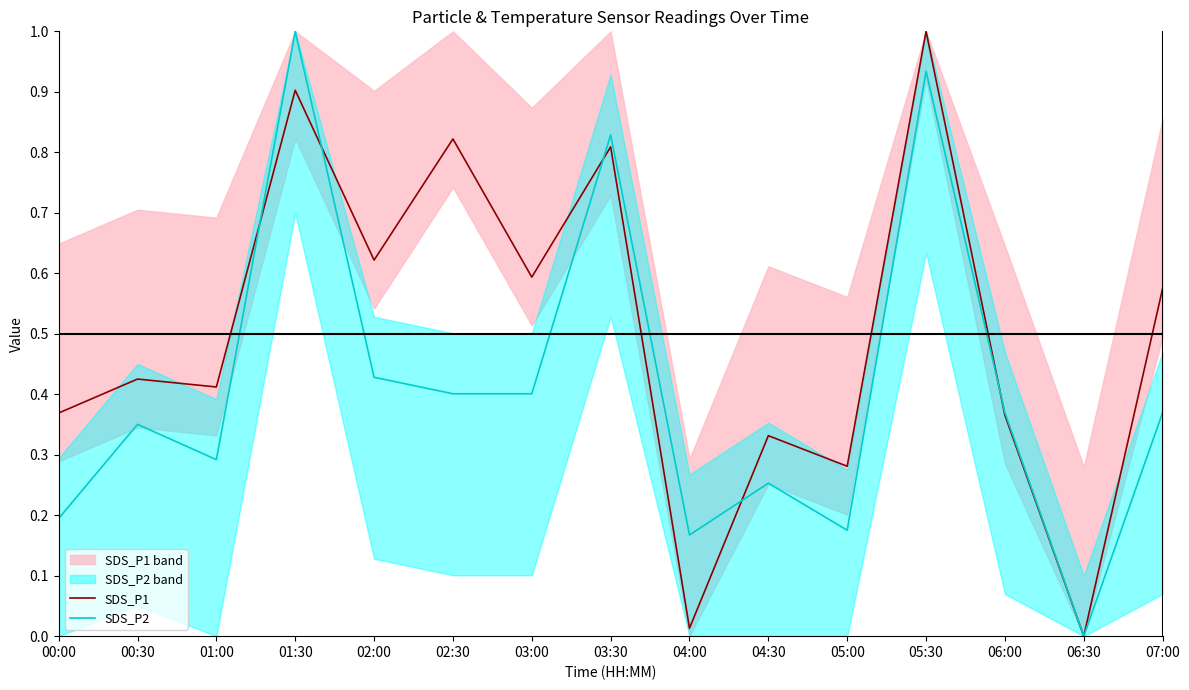

How many data points in SDS_P1 are above 0?

14